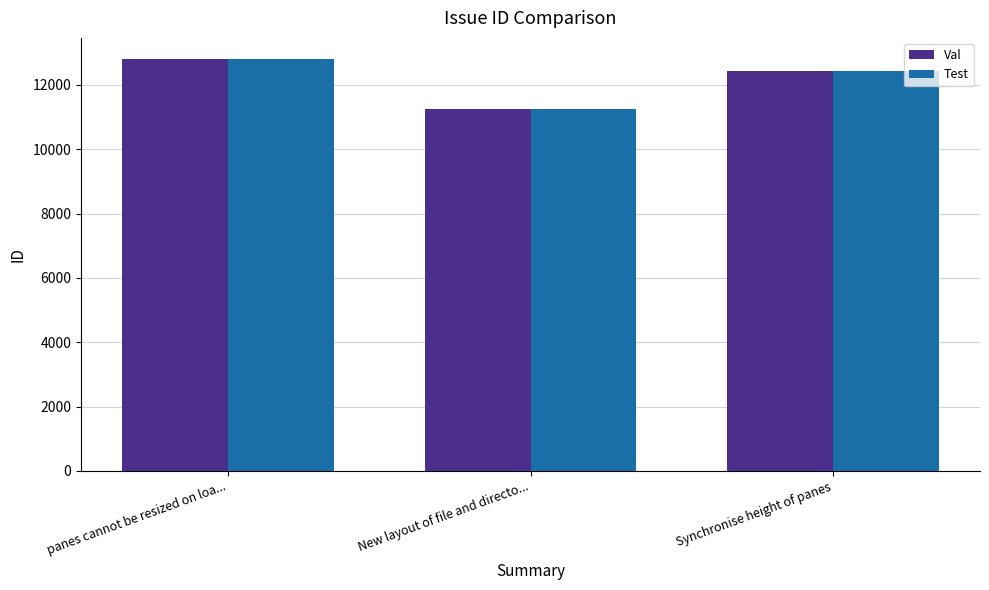

What is the total value across all series at New layout of file and directo...?

22484